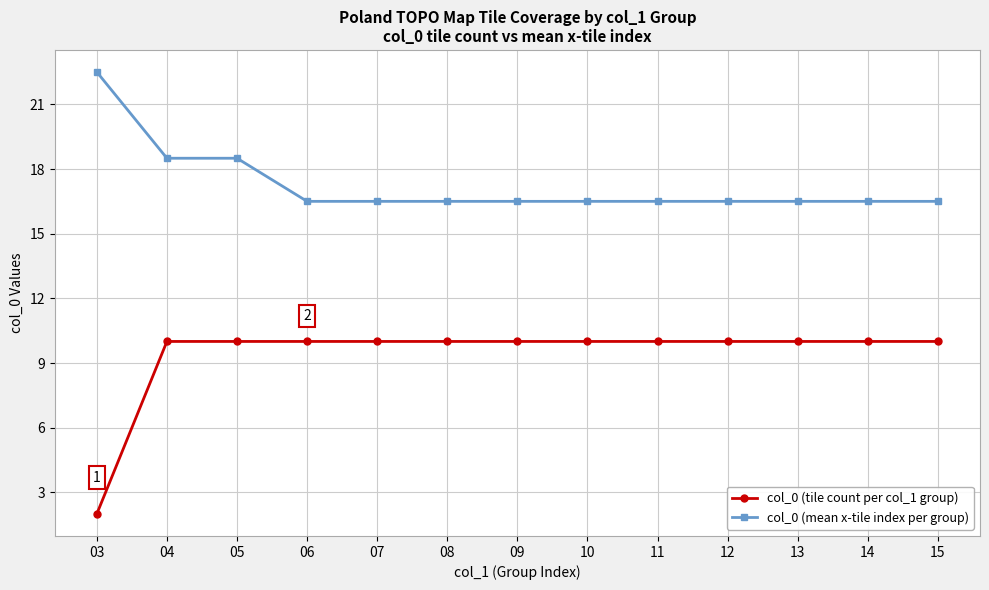

What is the sum of the col_0 (mean x-tile index per group) values at 10 and 11?

33.0